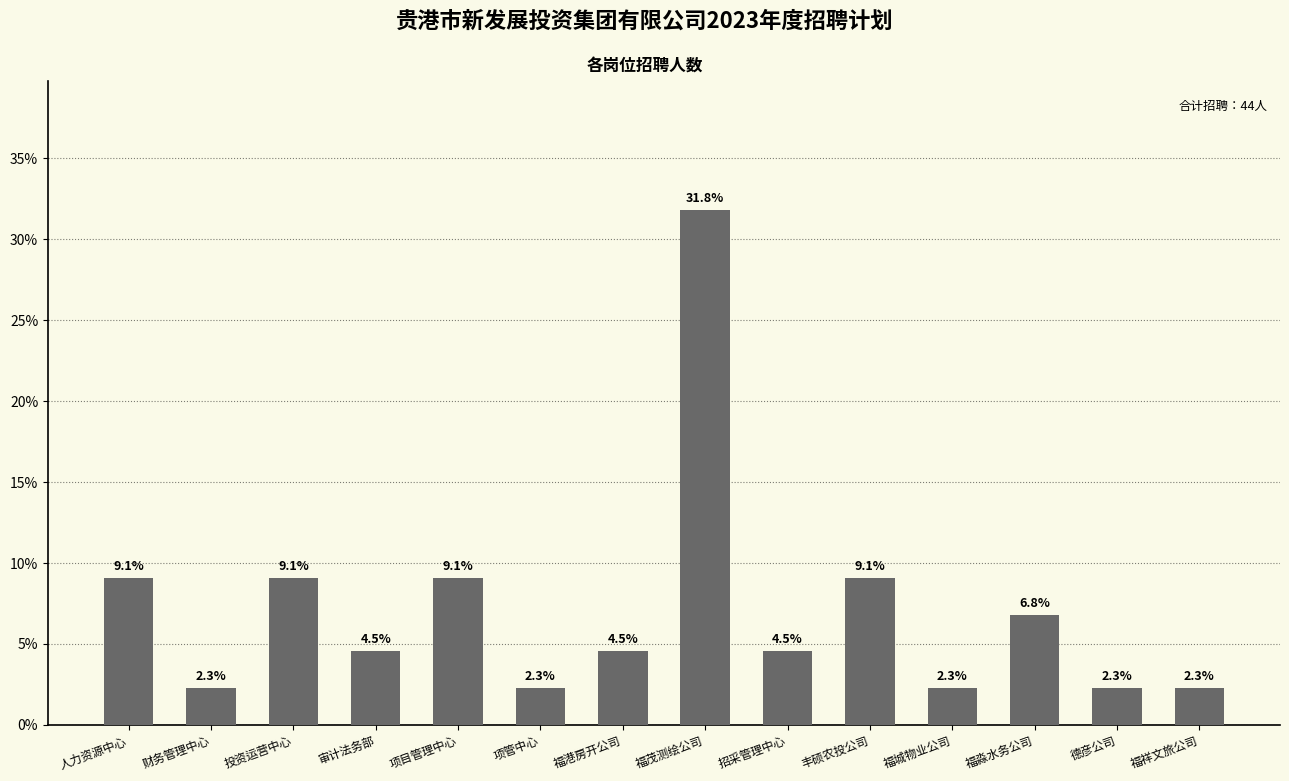

What is the value of the 9th bar from the left?

4.5